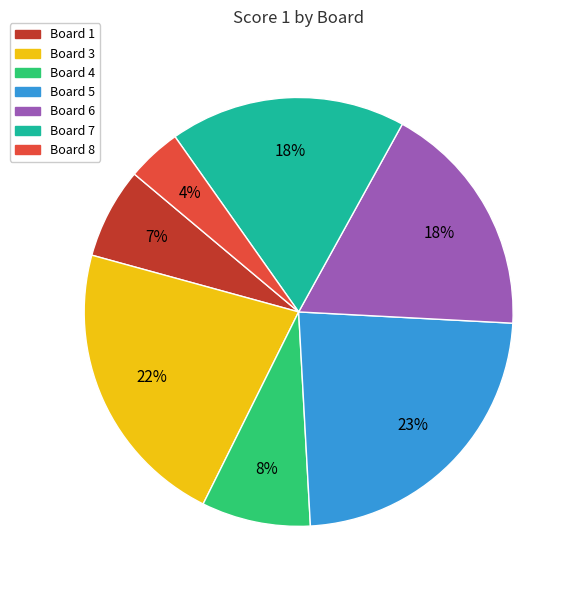

To the nearest percent, what is the average slice percentage?

14%